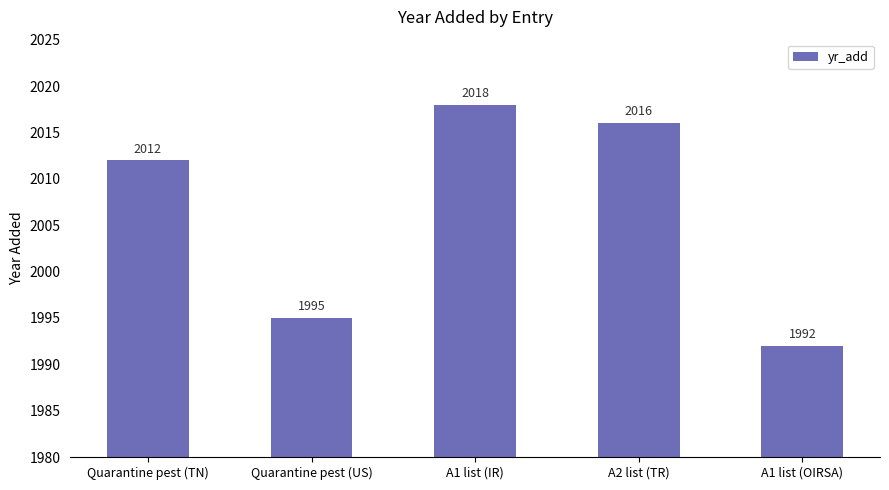

Reading left to right, transcribe all the data shown in this chart.

Quarantine pest (TN)=2012	Quarantine pest (US)=1995	A1 list (IR)=2018	A2 list (TR)=2016	A1 list (OIRSA)=1992